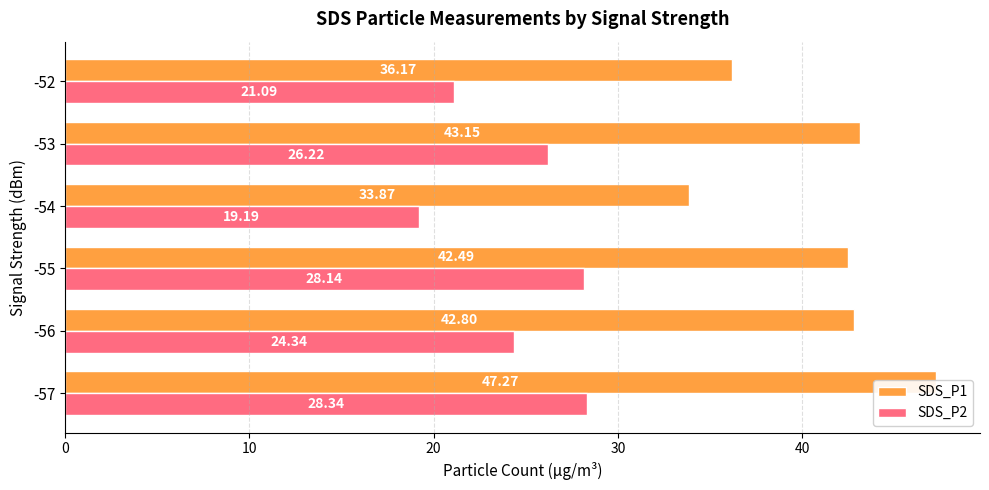

Count the number of data series in this chart.

2